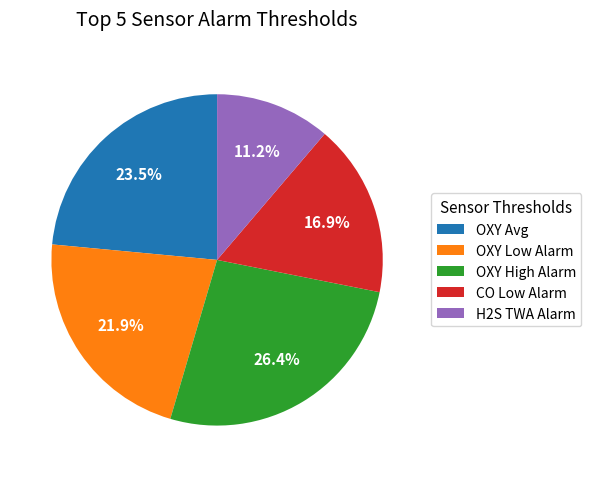

Is there any slice that represents more than half of the pie?

No